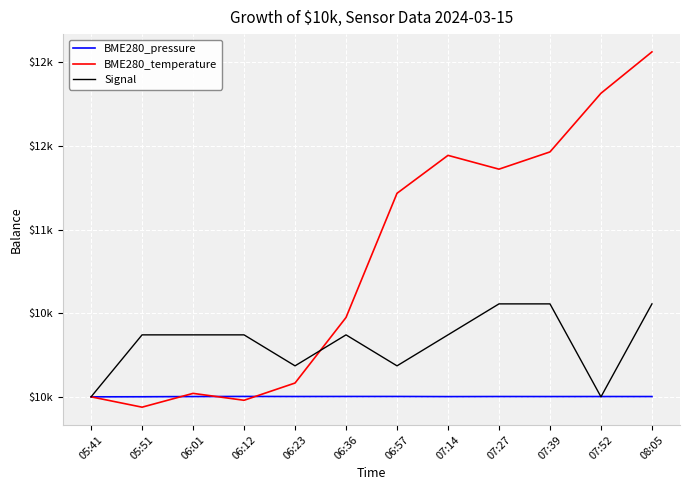

Does the chart display data point markers on the line(s)?

No